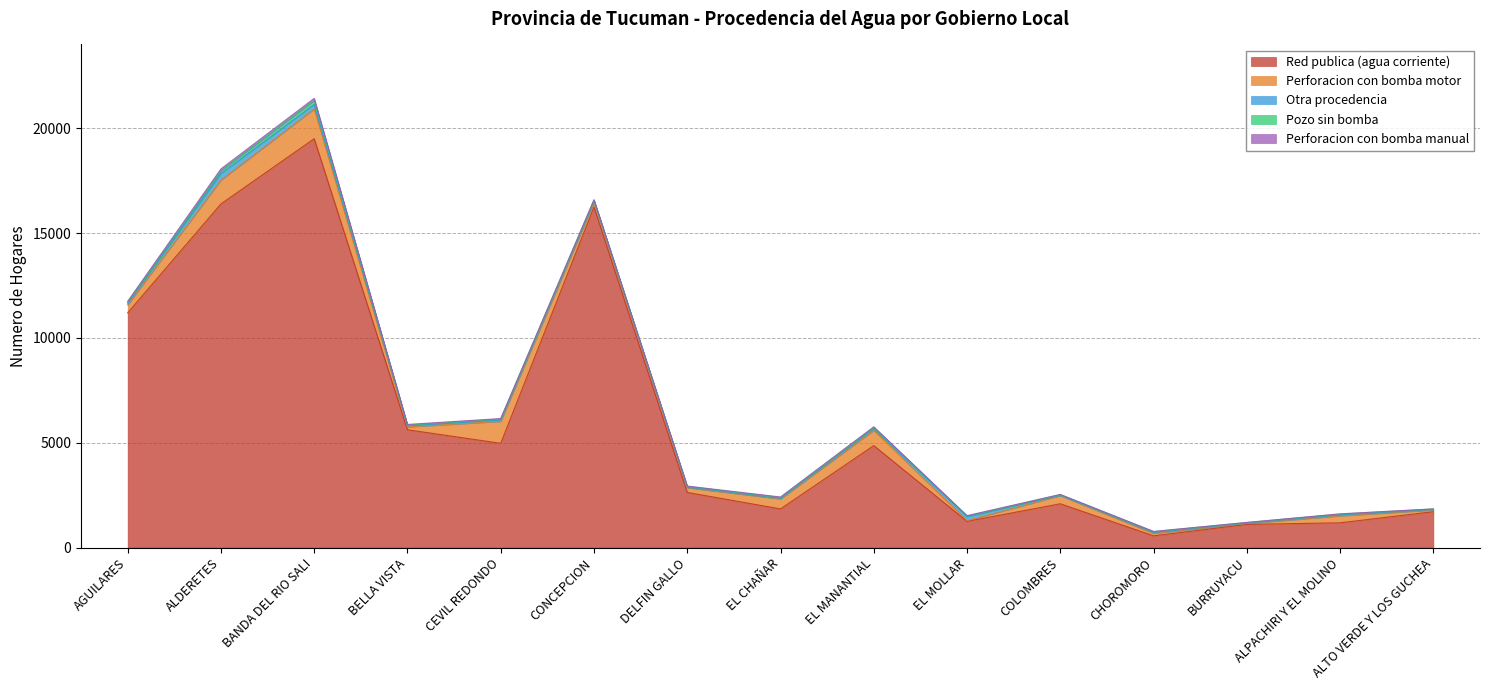

Which series has the largest total across all categories?

Red publica (agua corriente)